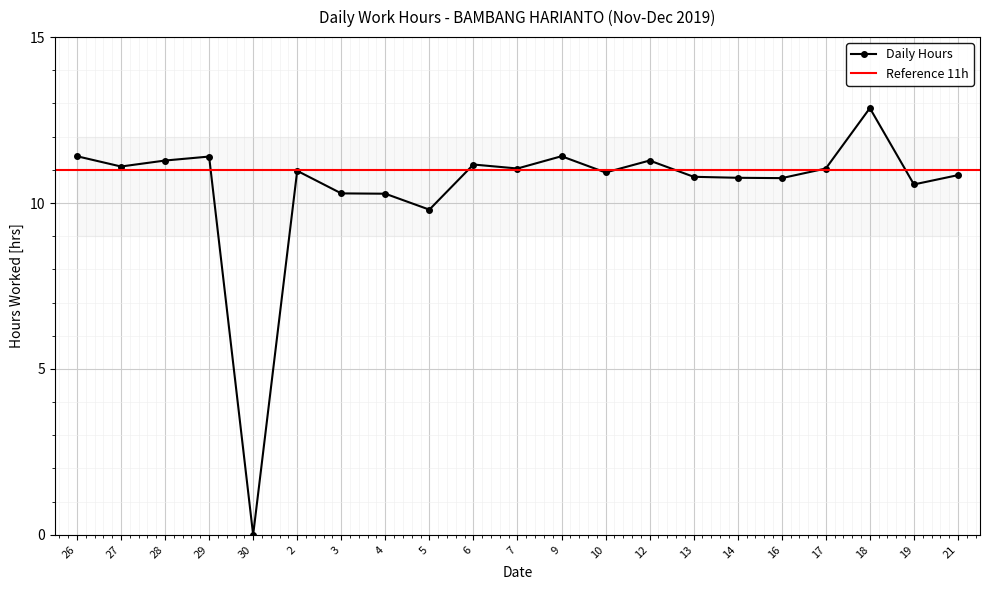

What is the maximum value shown in the chart?

12.9